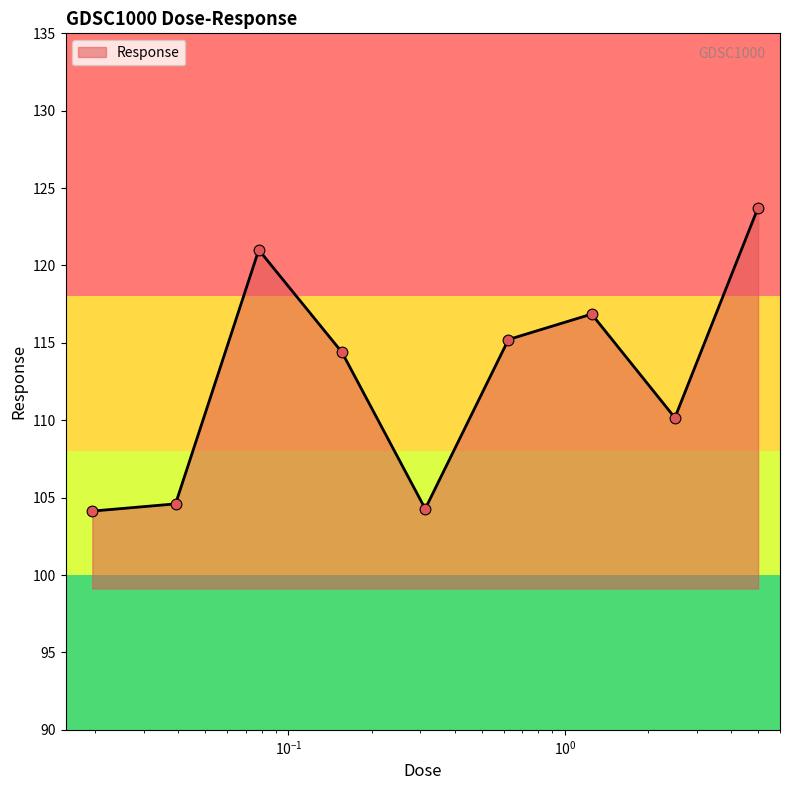

What is the difference between the maximum and minimum values?

19.6